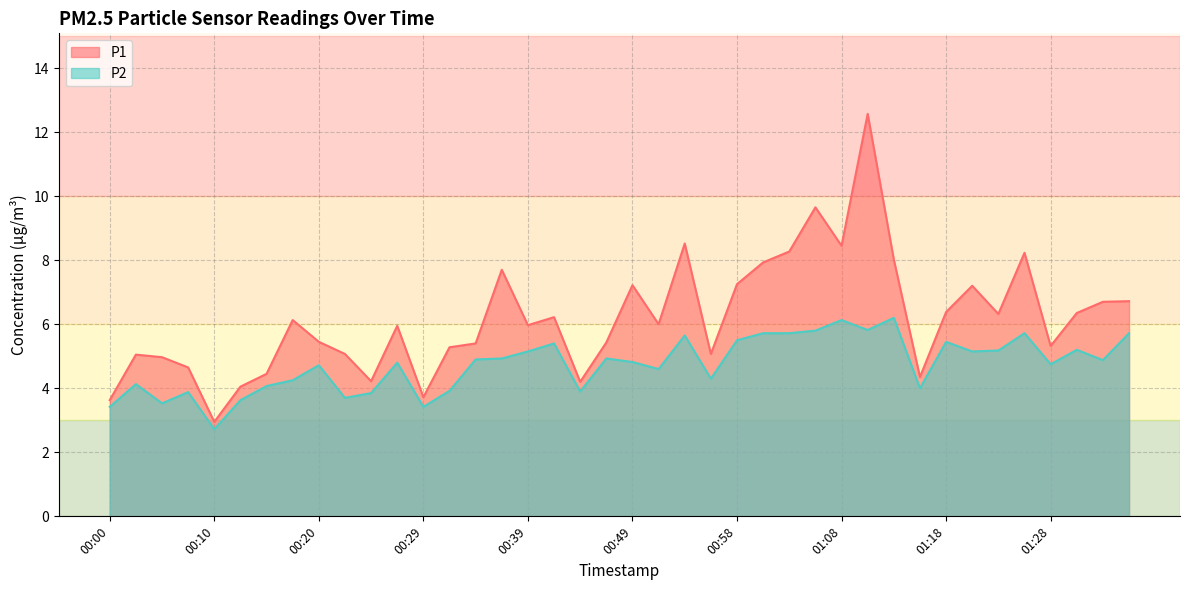

Which series has the widest spread of values?

P1